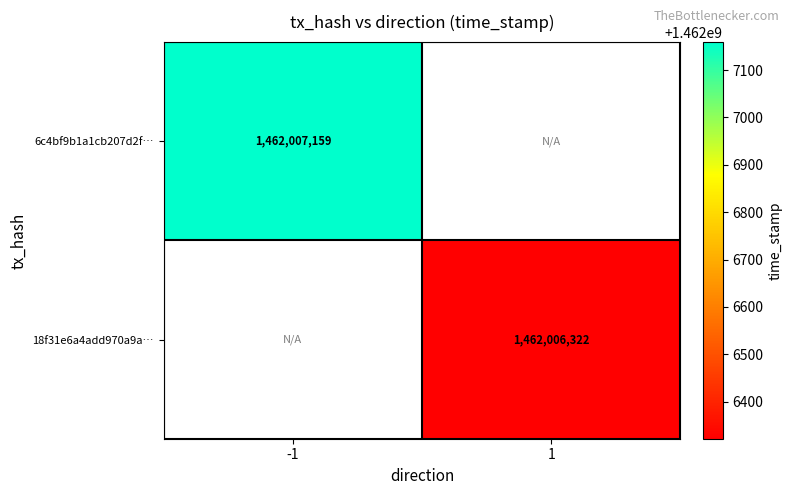

Is the value of 18f31e6a4add970a9a4c2ad85fd7cad7535abf3 at -1 greater than the value of 6c4bf9b1a1cb207d2ff470b2c229b0c11f370c0 at -1?

No